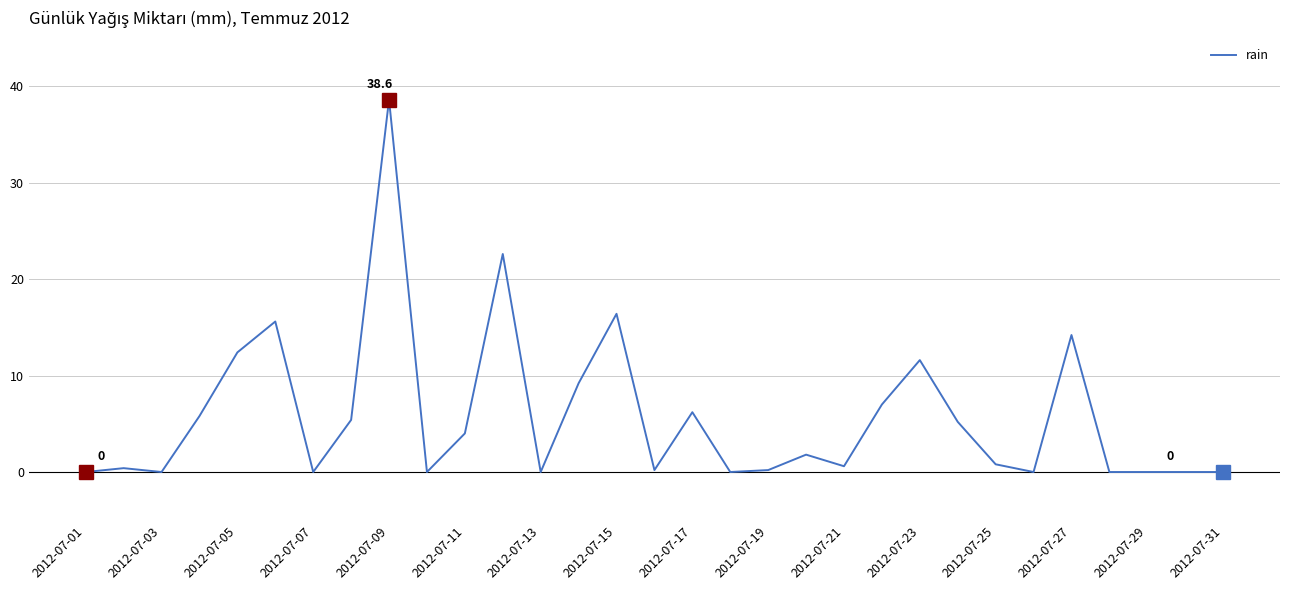

What is the maximum value shown in the chart?

38.6